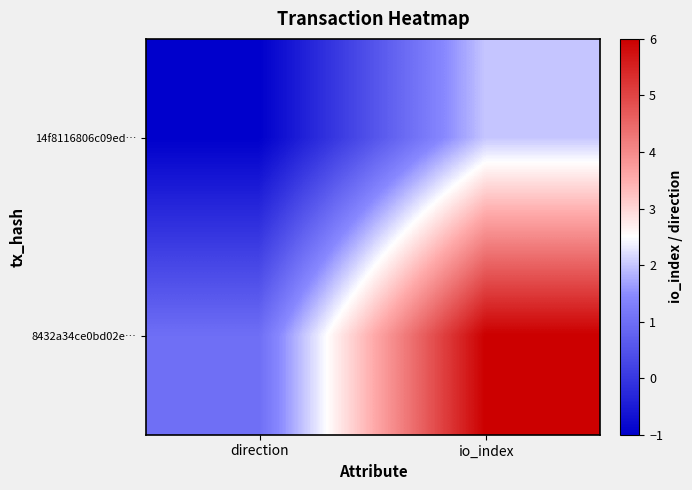

What is the difference between the highest and lowest values at io_index?

4